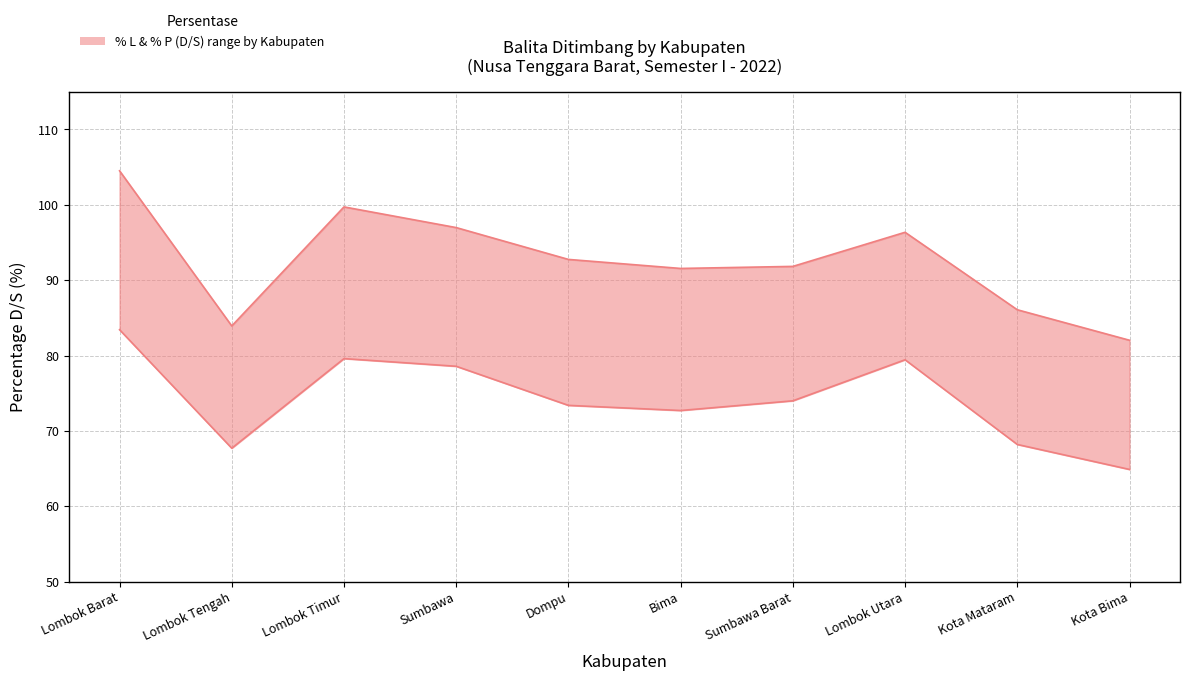

True or false: % L (D/S) and % P (D/S) cross at least once.

False